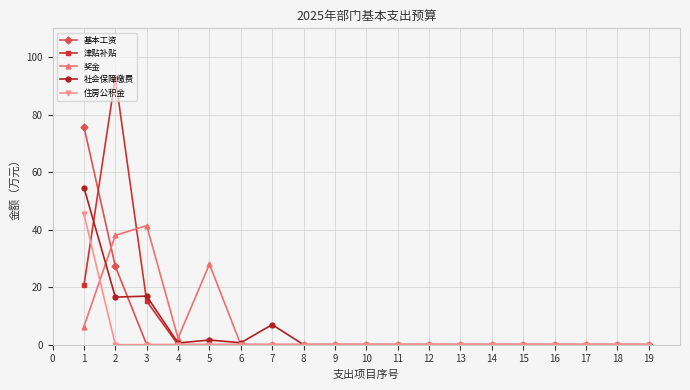

True or false: 津贴补贴 has more than 0 interior local peaks.

True